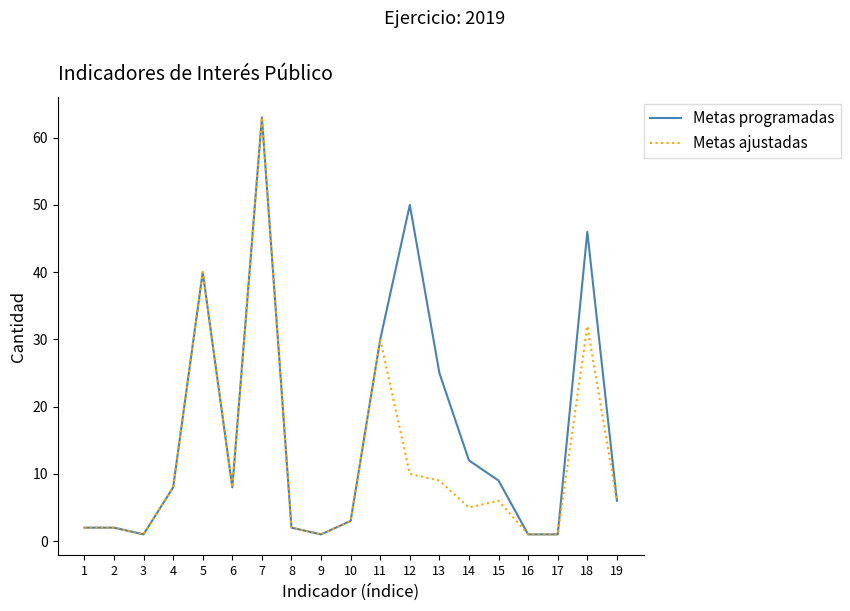

Rank the series by their average value, from highest to lowest.

Metas programadas, Metas ajustadas